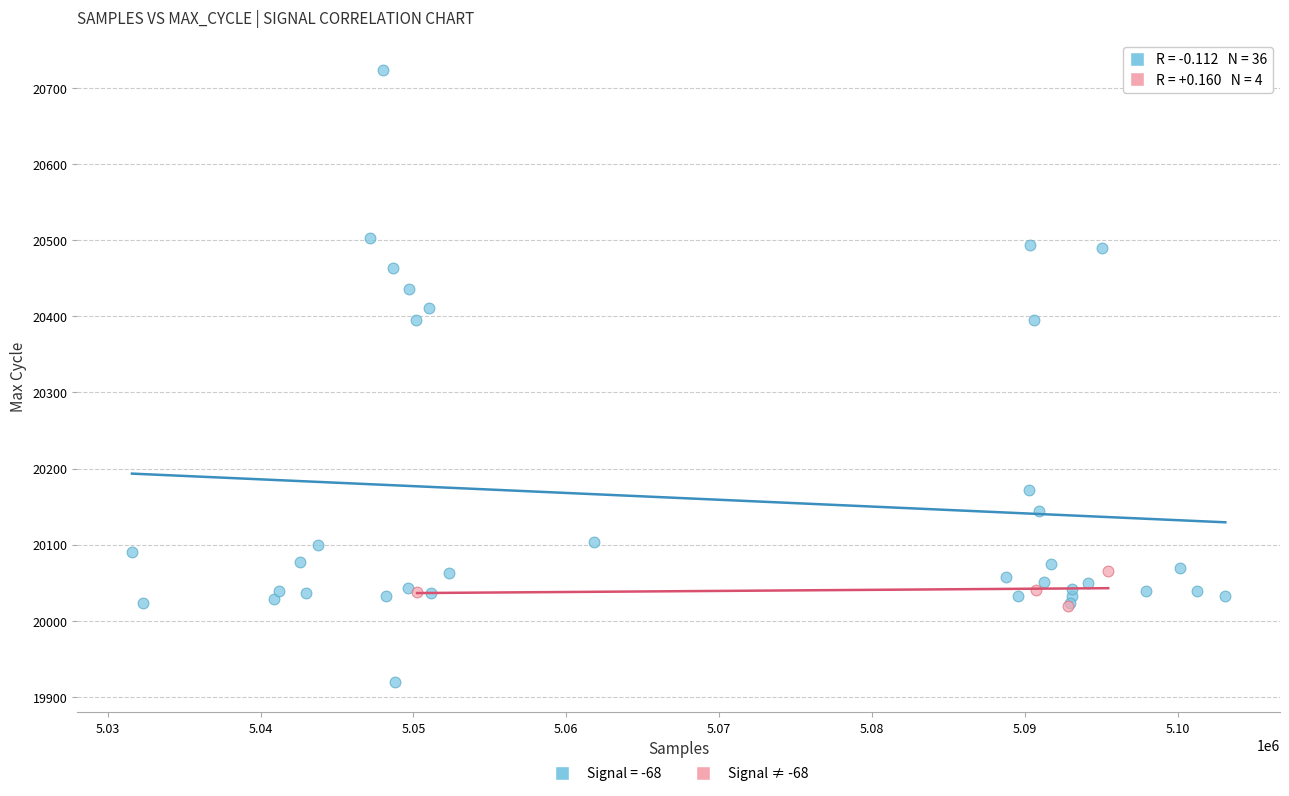

Which series has the widest spread of Y values?

Signal = -68